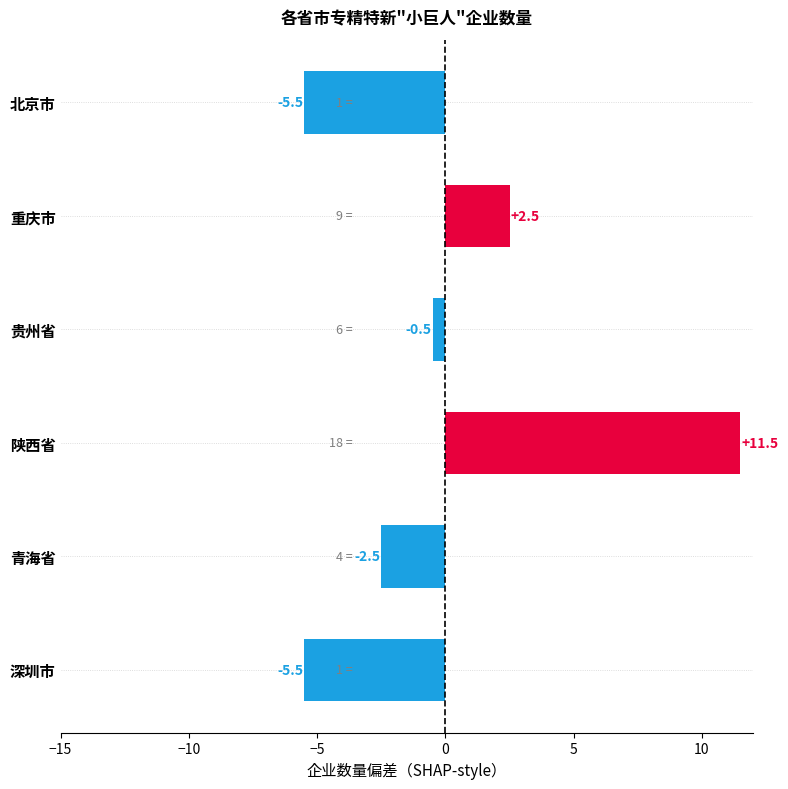

Is it true that the value at 深圳市 is -9.4?

False